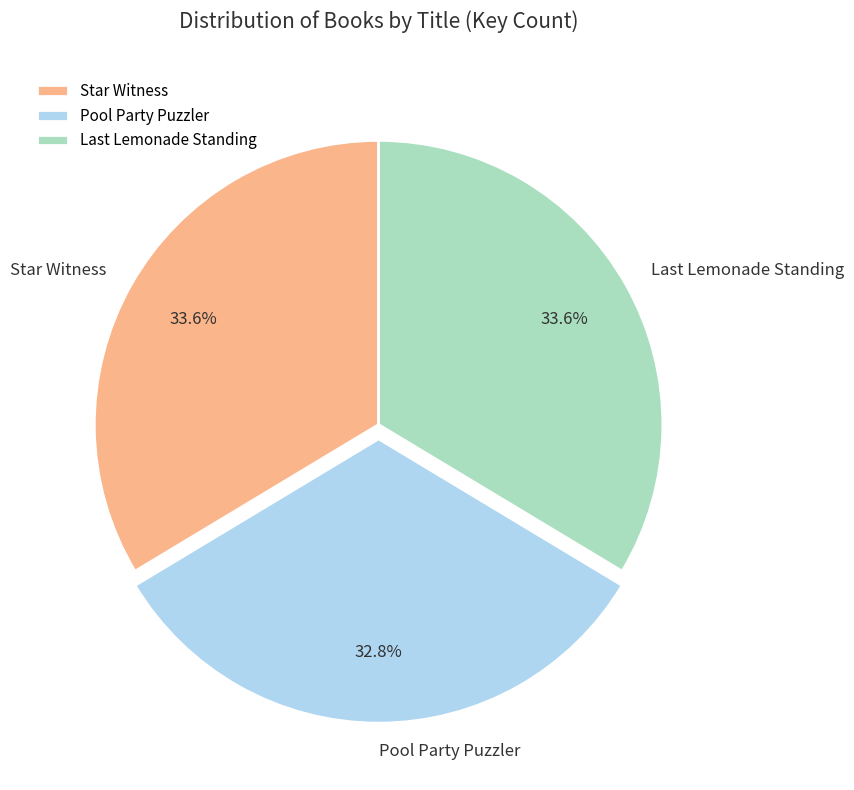

Which slice is the smallest?

Pool Party Puzzler